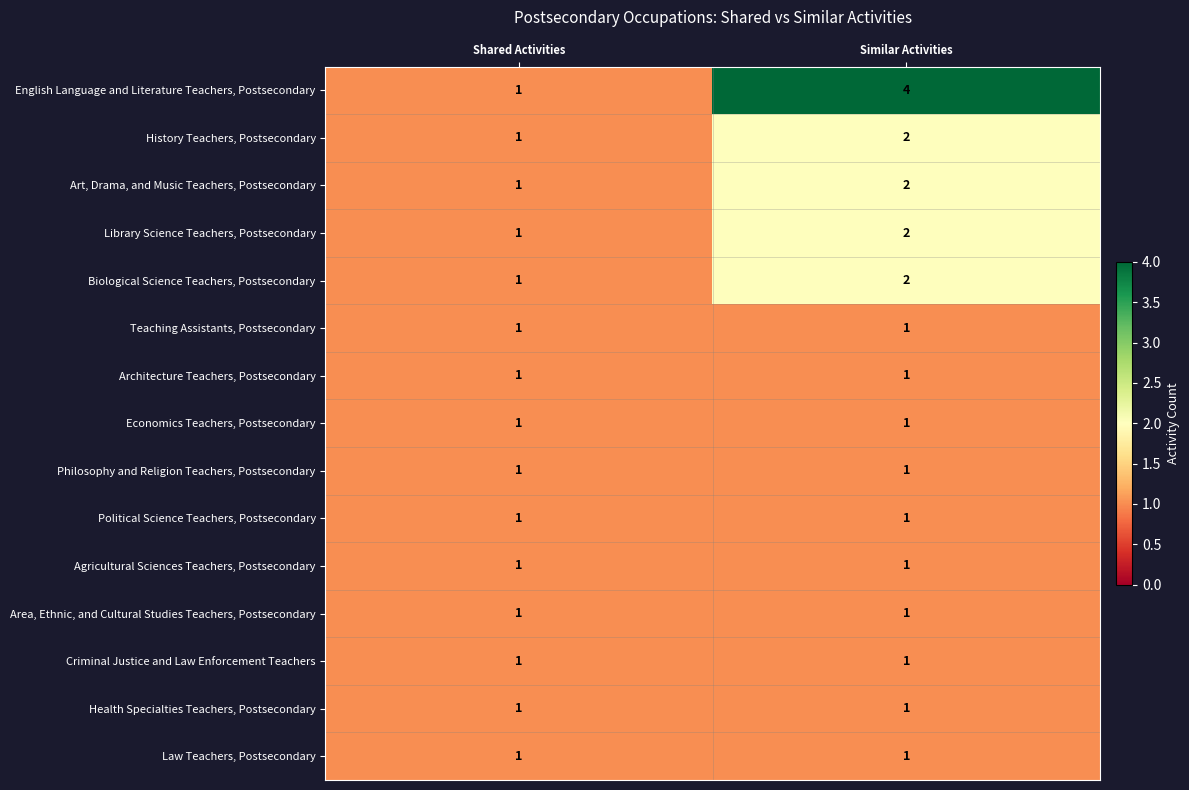

At which label is Biological Science Teachers, Postsecondary closest to 1?

Shared Activities